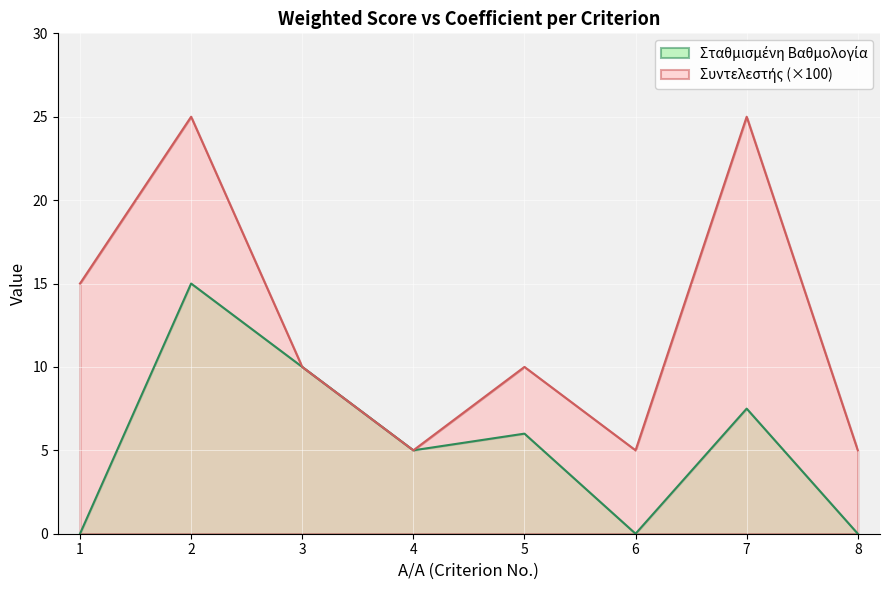

How many categories are shown in the chart?

8